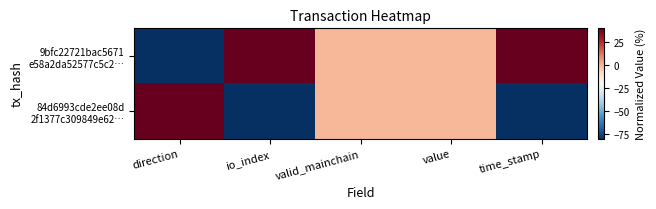

How many categories are shown in the chart?

5